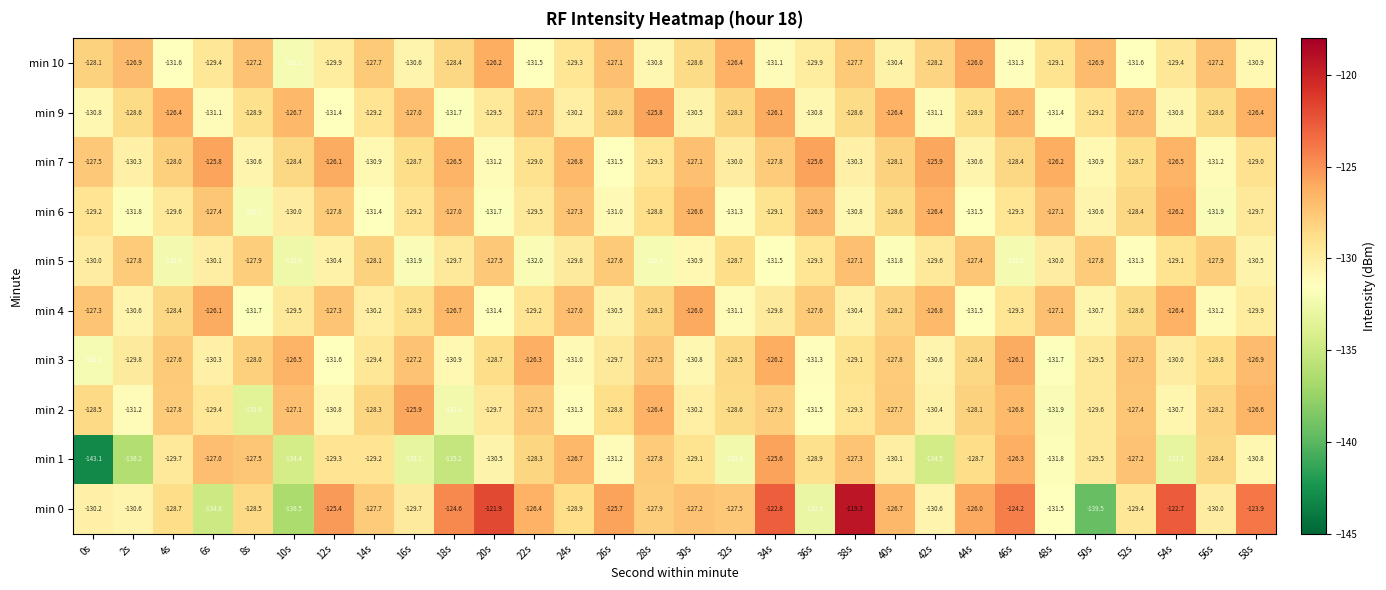

What is the average value of the min 9 series?

-128.8